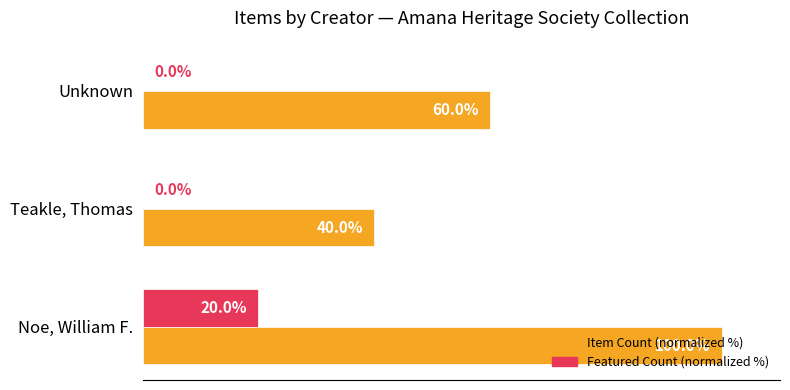

At which category is the sum across all series the highest?

Noe, William F.